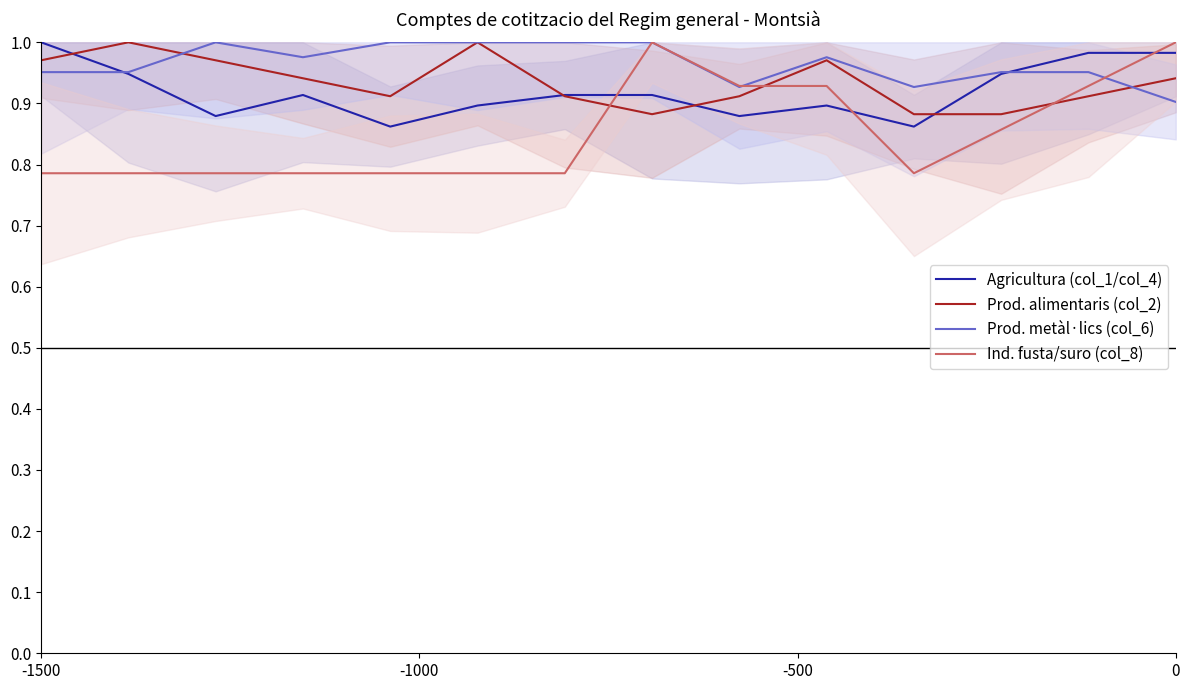

What is the value of the Ind. fusta/suro (col_8) point at the 4th from the left?

0.8